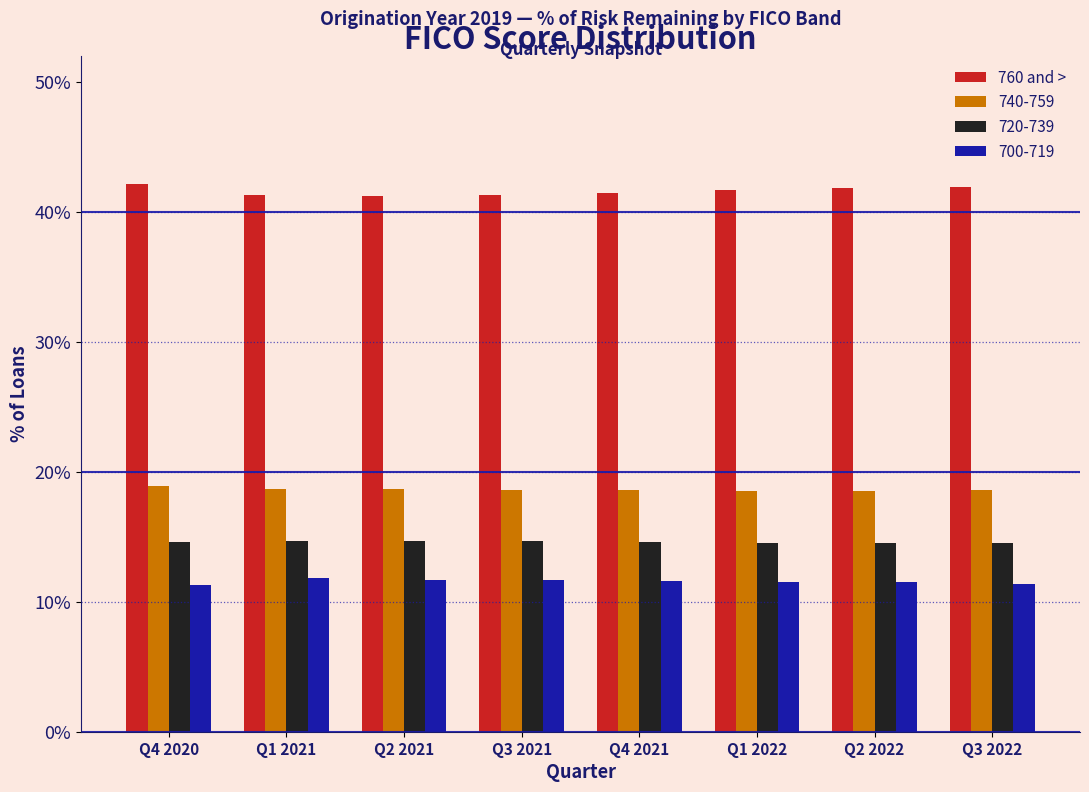

What is the lowest value of the 700-719 series?

11.3